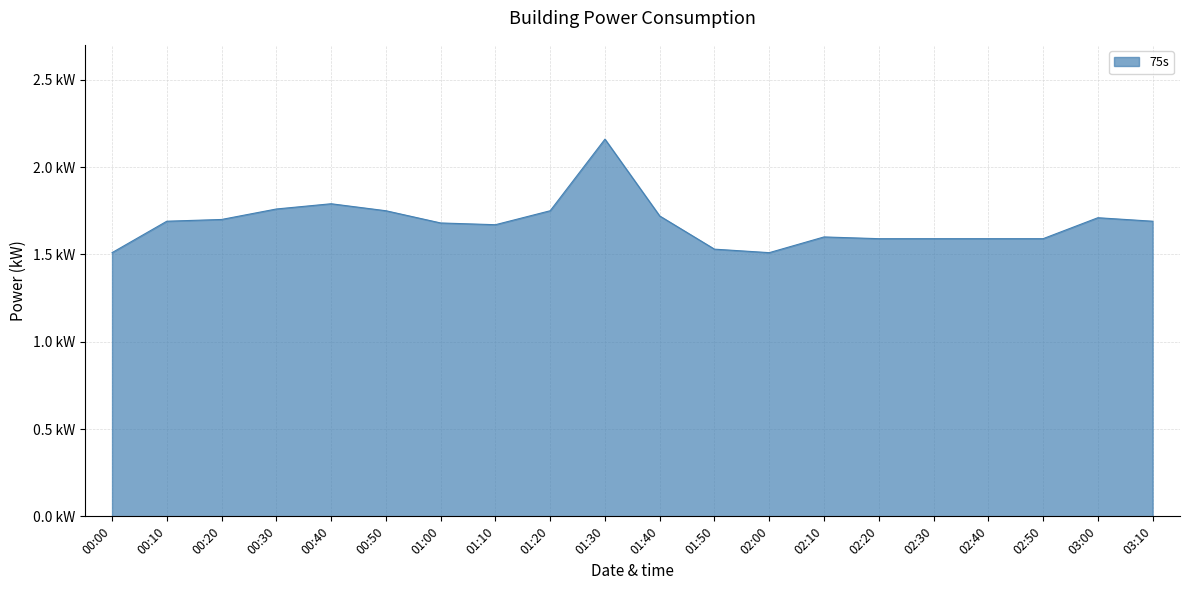

Does the chart display data point markers on the line(s)?

No